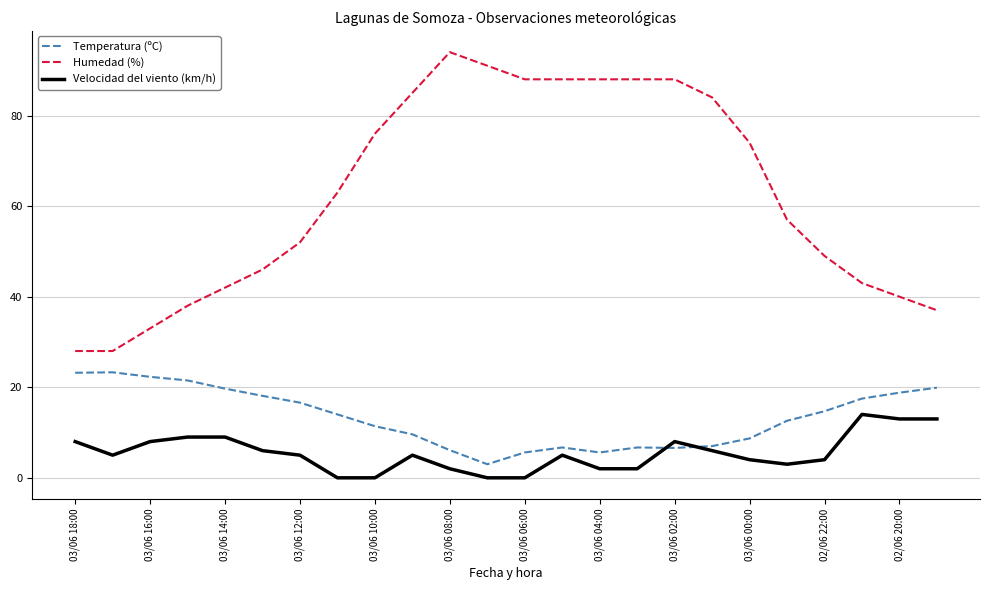

Which series has the largest range (max minus min)?

Humedad (%)